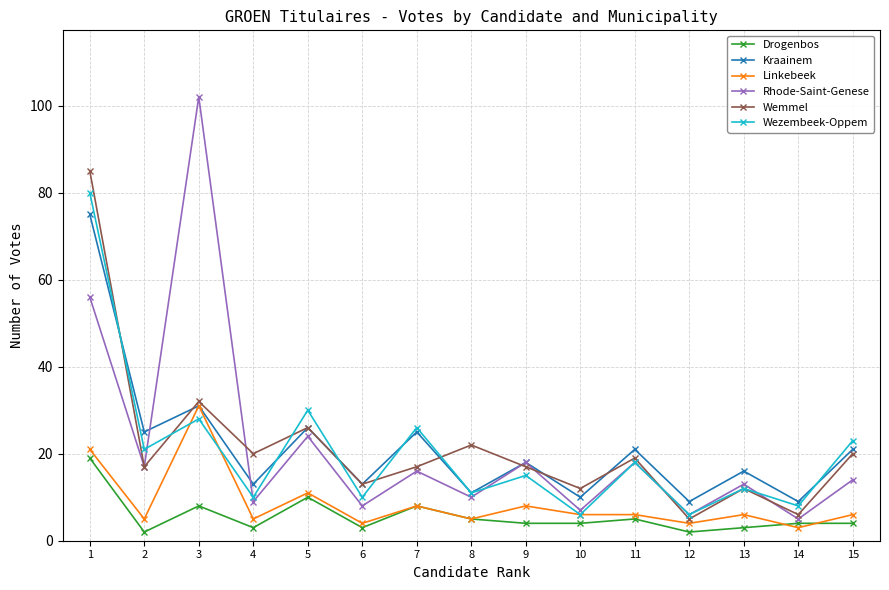

Which series ends up on top after the final intersection of Kraainem and Wemmel?

Kraainem